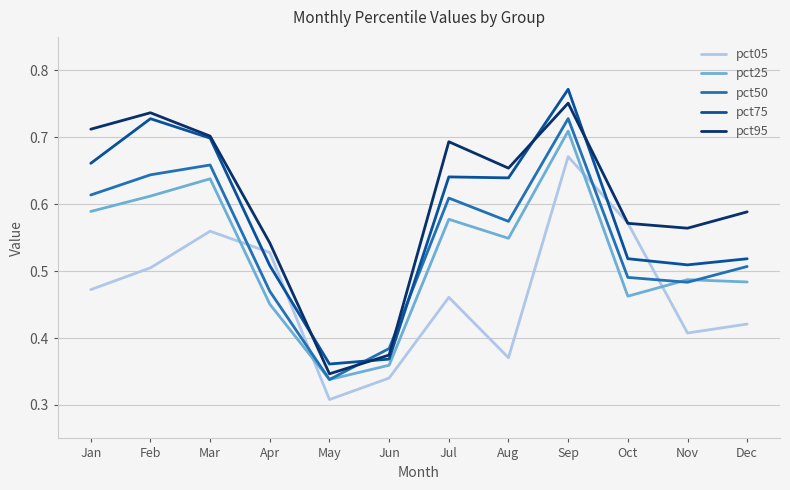

Which category has the highest value in the pct95 series?

Sep